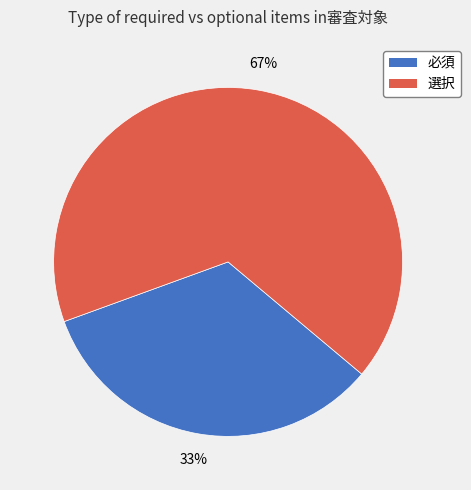

Do 必須 and 選択 together represent more than half of the pie?

Yes